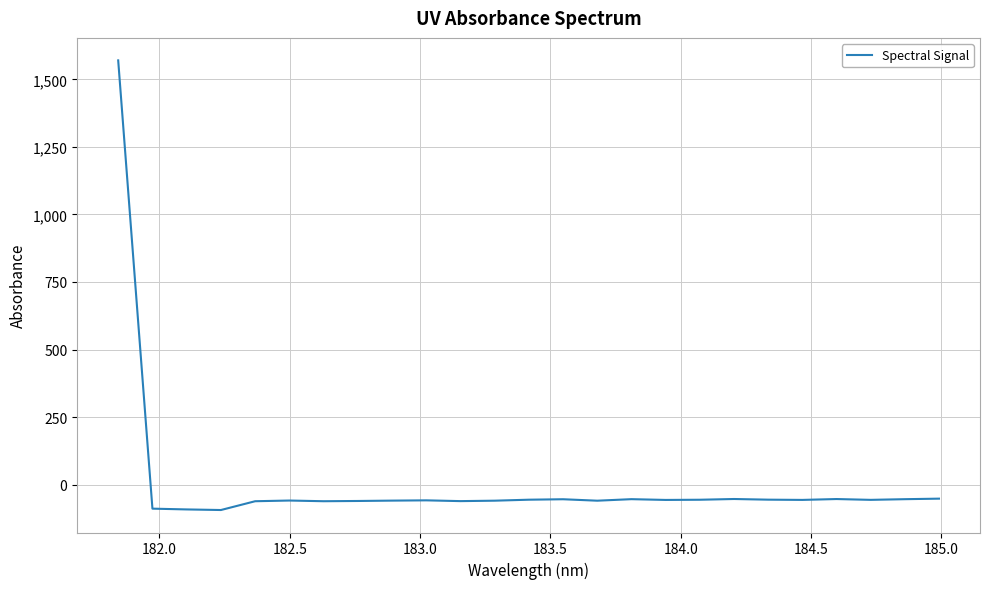

What is the difference between the maximum and minimum values?

1665.0